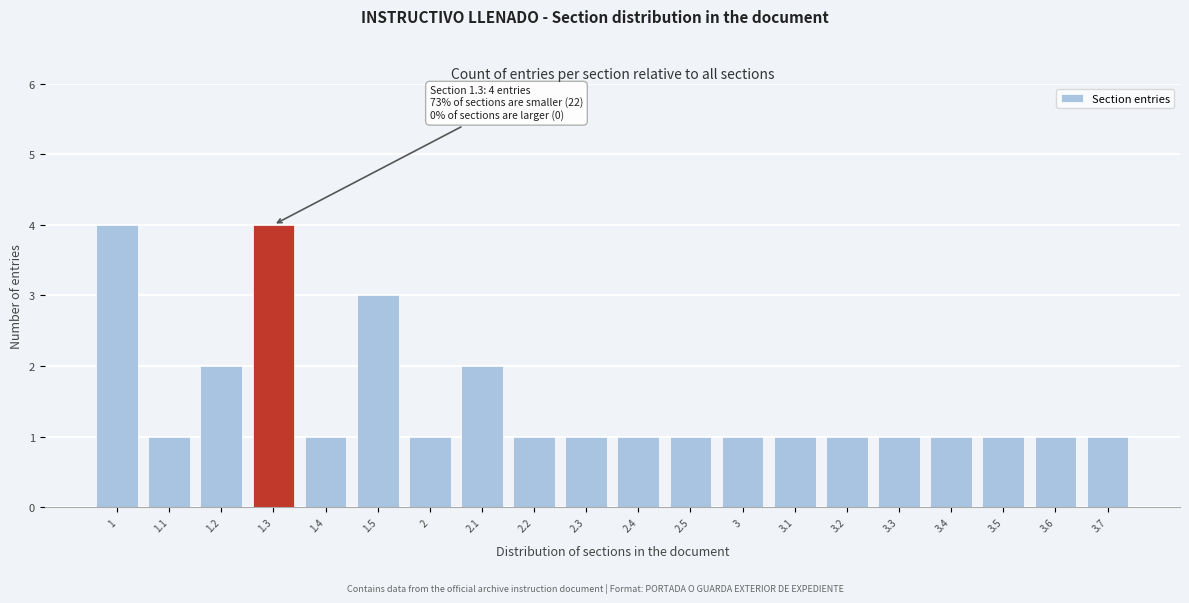

Reading right to left, what are all the values shown in this chart?

3.7=1	3.6=1	3.5=1	3.4=1	3.3=1	3.2=1	3.1=1	3=1	2.5=1	2.4=1	2.3=1	2.2=1	2.1=2	2=1	1.5=3	1.4=1	1.3=4	1.2=2	1.1=1	1=4